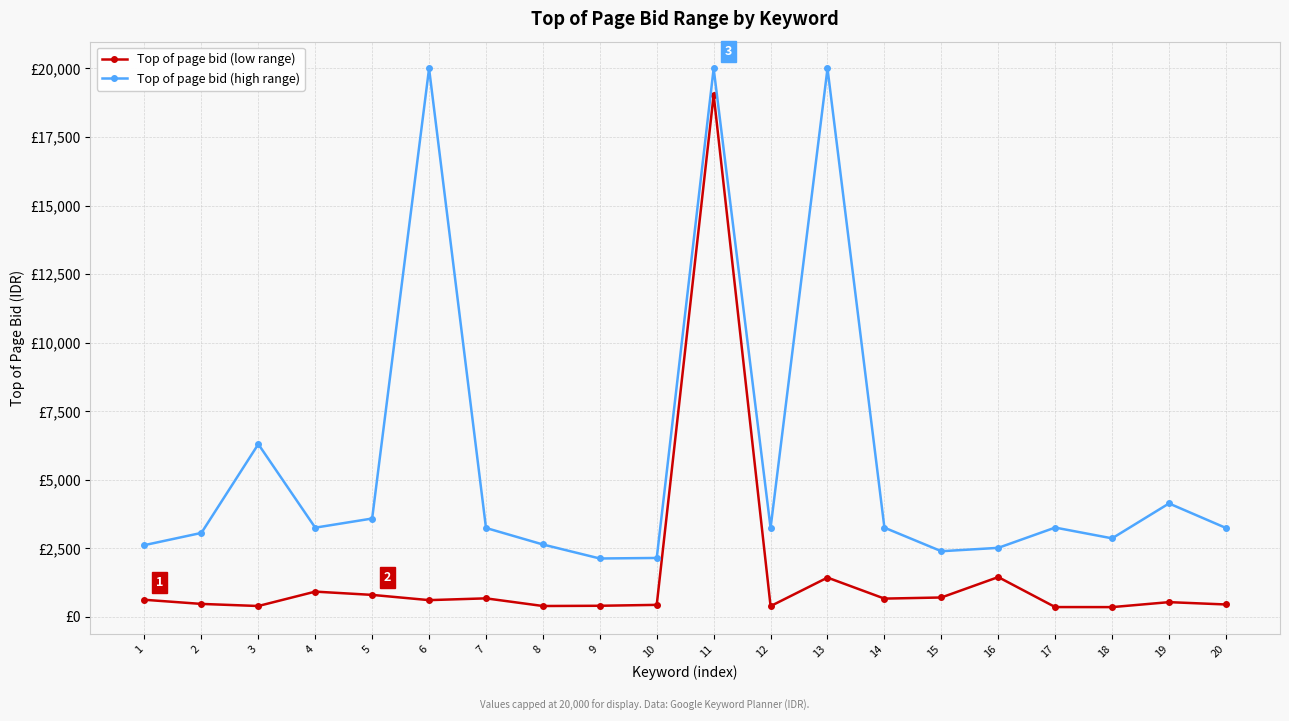

At how many categories does at least one series exceed 11372?

3